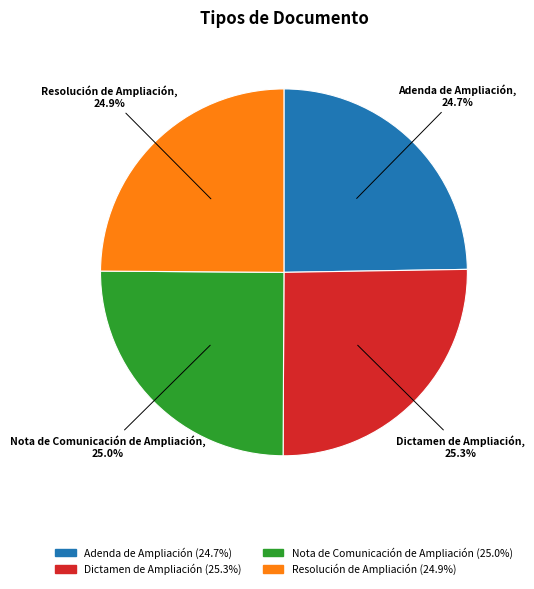

Is there a majority slice in this chart?

No